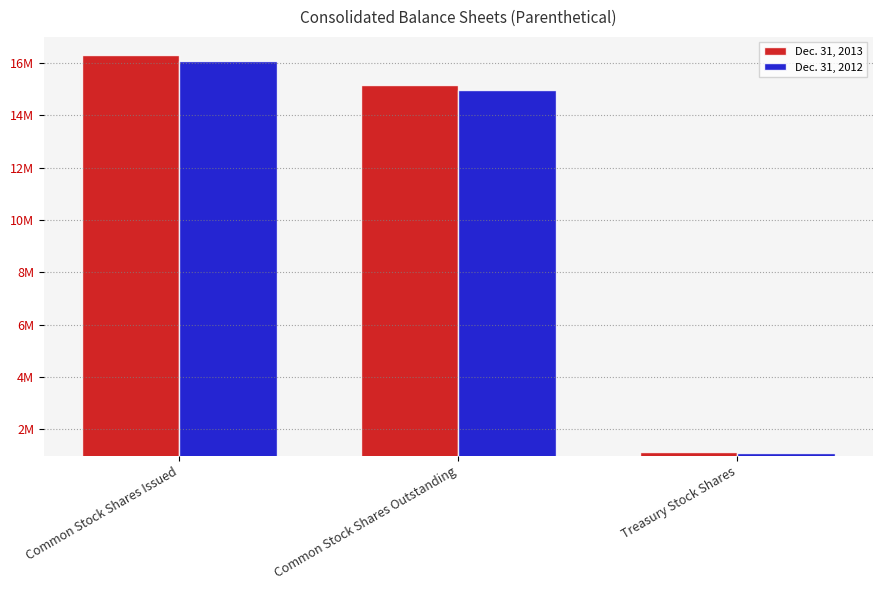

Reading left to right, transcribe all the data shown in this chart.

Dec. 31, 2013: 16316169	15169898	1146271
Dec. 31, 2012: 16063514	14965875	1097639